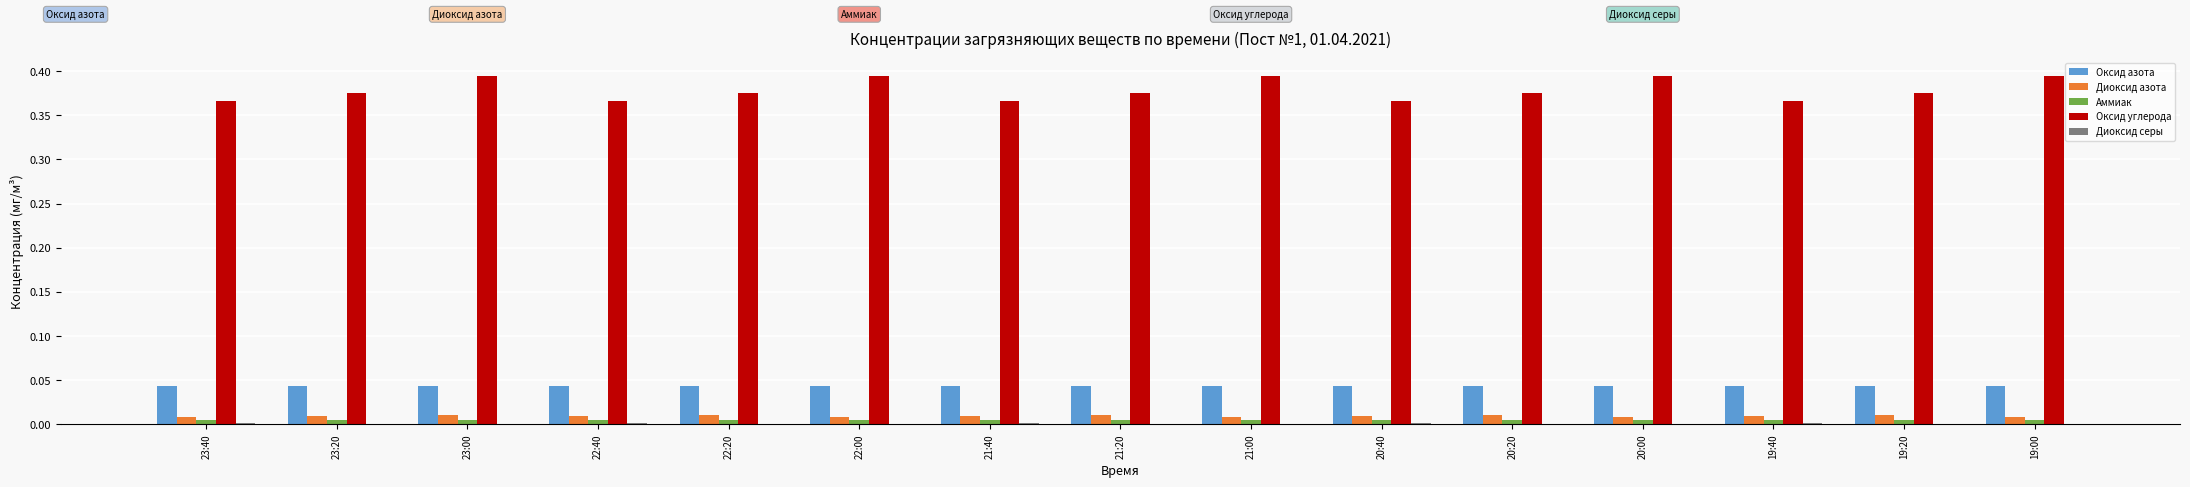

Which series has the widest spread of values?

Оксид углерода